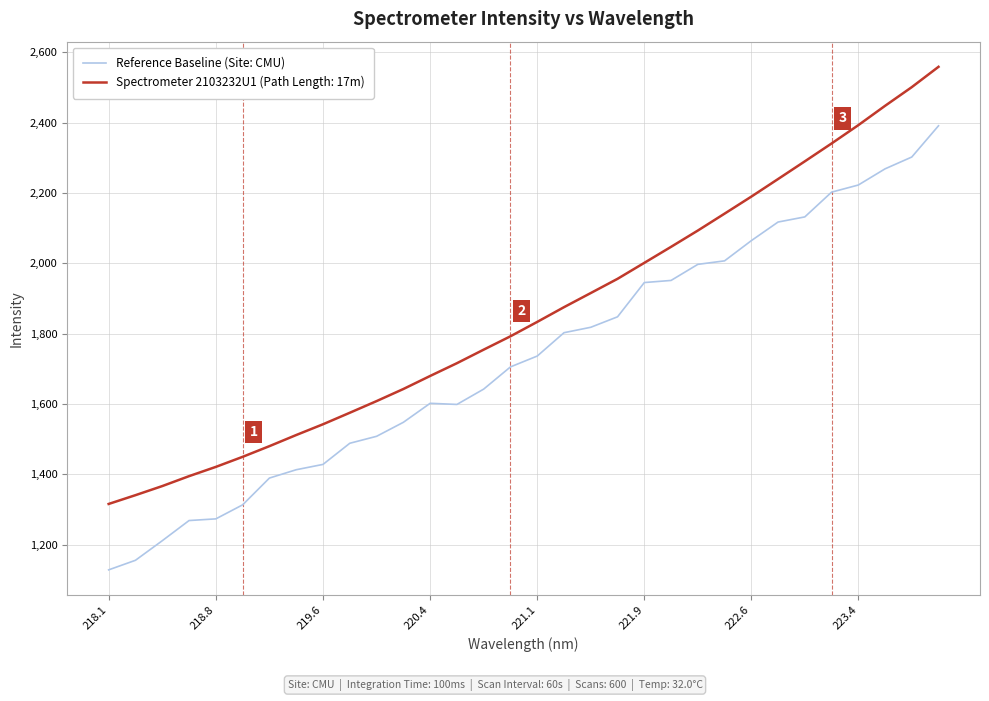

Which series has the widest spread of values?

Reference Baseline (Site: CMU)